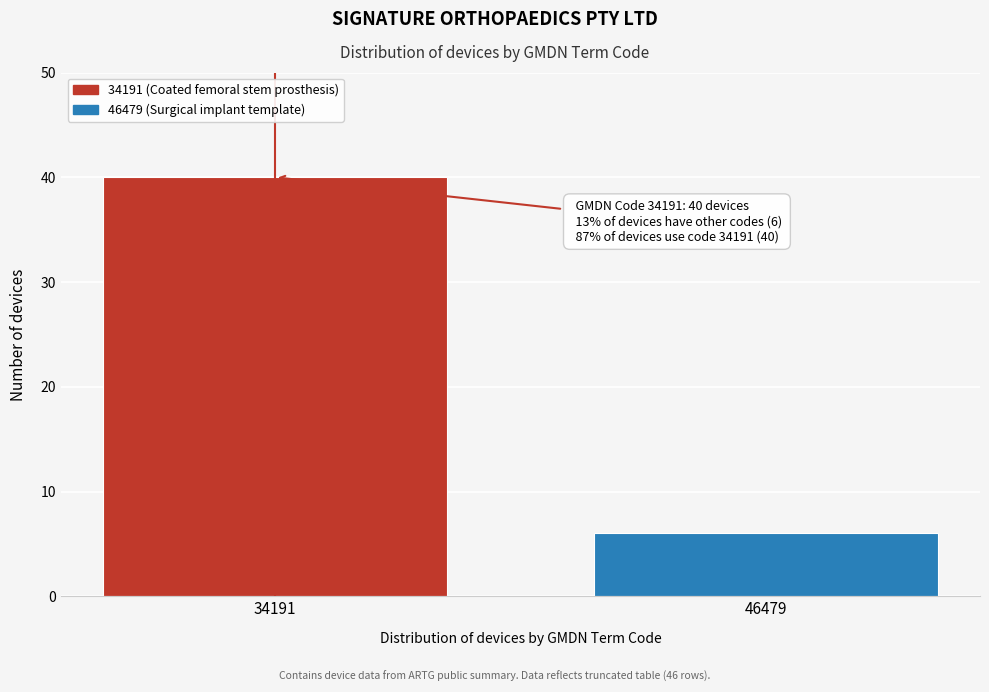

Reading left to right, transcribe all the data shown in this chart.

40	6